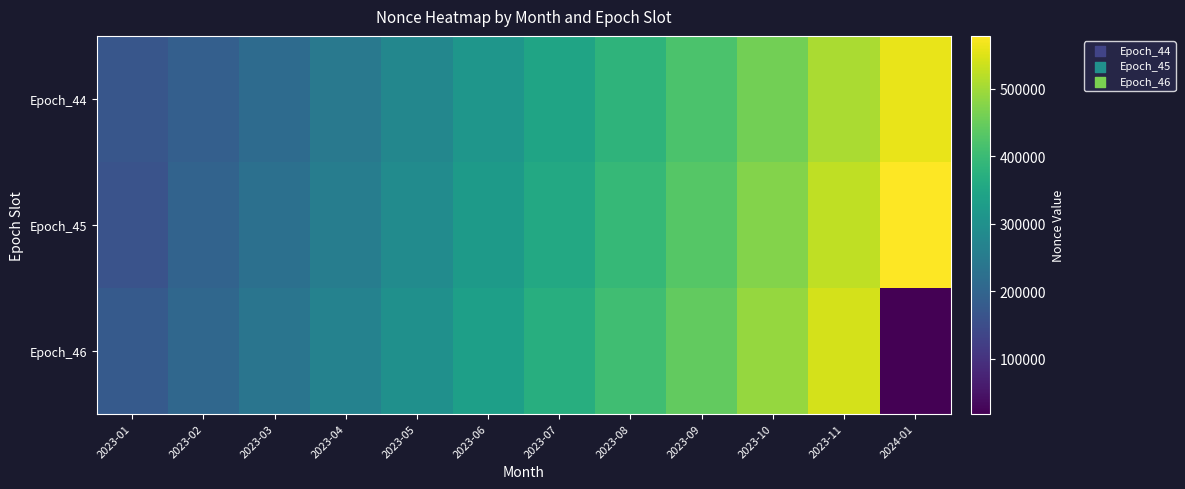

Reading right to left, transcribe all the data shown in this chart.

Epoch_44: 2024-01=559868	2023-11=506734	2023-10=458565	2023-09=418903	2023-08=381806	2023-07=345400	2023-06=311549	2023-05=277439	2023-04=245588	2023-03=214893	2023-02=186878	2023-01=169259
Epoch_45: 2024-01=578476	2023-11=524286	2023-10=473906	2023-09=431824	2023-08=393551	2023-07=357467	2023-06=323193	2023-05=288677	2023-04=256291	2023-03=224817	2023-02=195951	2023-01=160800
Epoch_46: 2024-01=18327	2023-11=541525	2023-10=489692	2023-09=444852	2023-08=406142	2023-07=369698	2023-06=334940	2023-05=300045	2023-04=267096	2023-03=235068	2023-02=205247	2023-01=178040